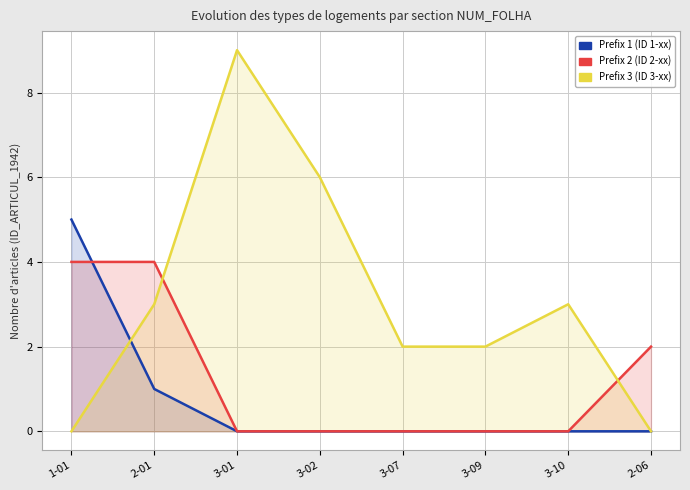

True or false: Prefix 3 has a value of 6 at 1-01.

False